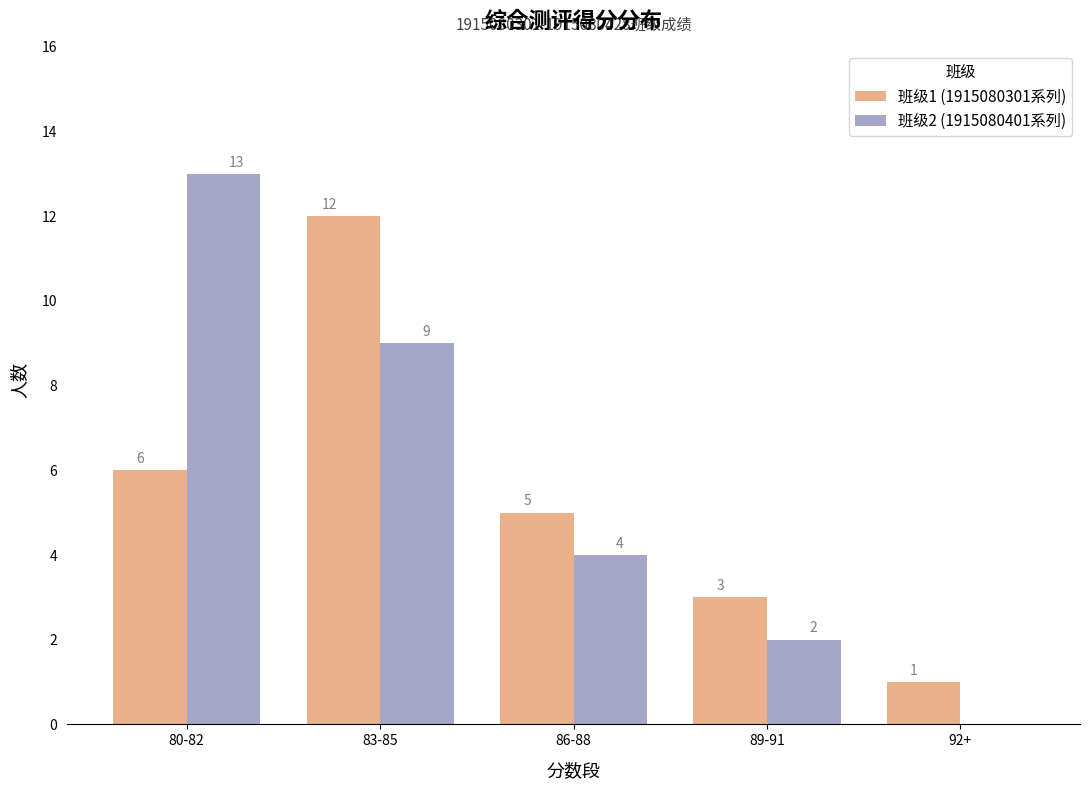

At which label is 班级1 (1915080301系列) closest to 6?

80-82